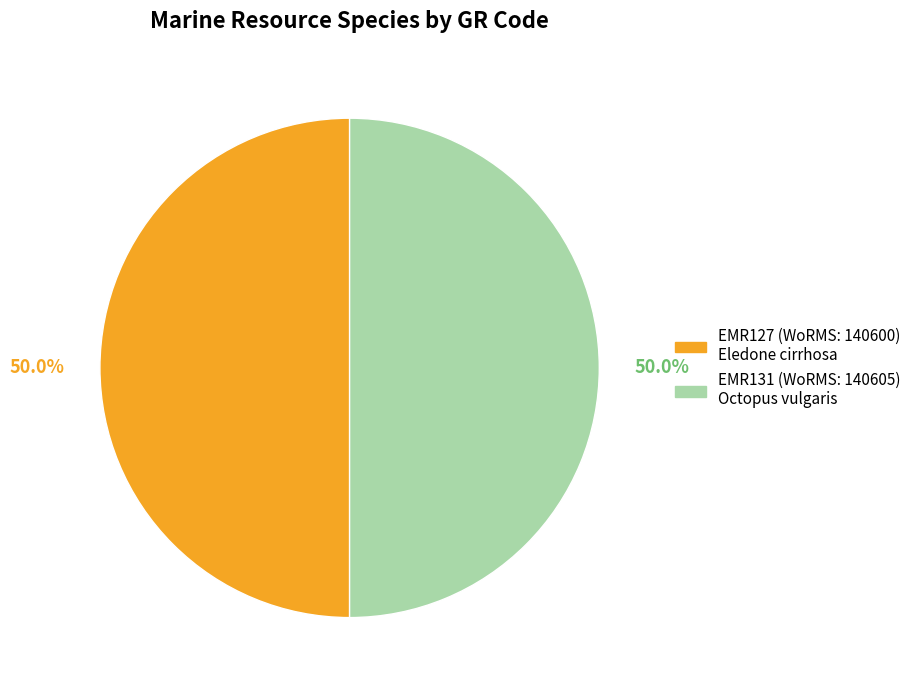

What is the ratio of the value at EMR131 to the value at EMR127?

1.0